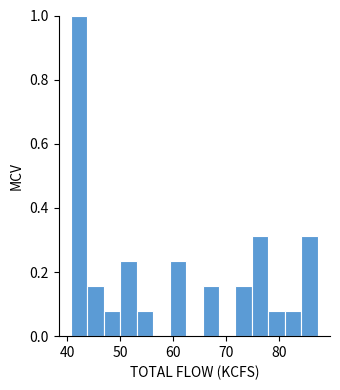

Around what value on the x-axis is the tallest bar? Give the approximate position of its centre, as read against the axis.

42